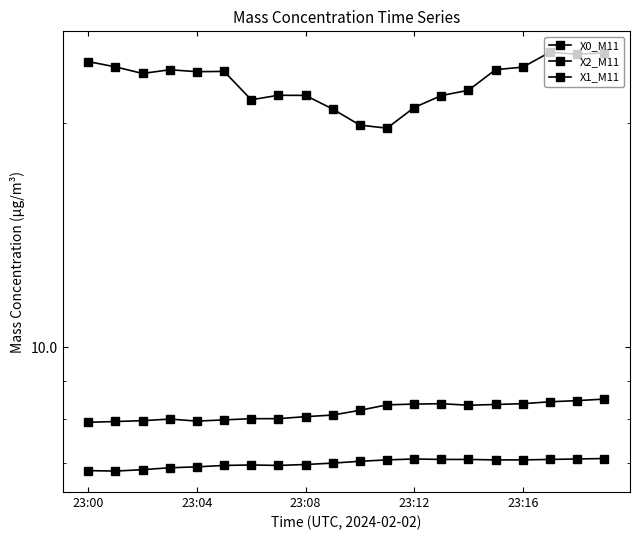

Between 16 and 17, which series saw the biggest shift?

X0_M11